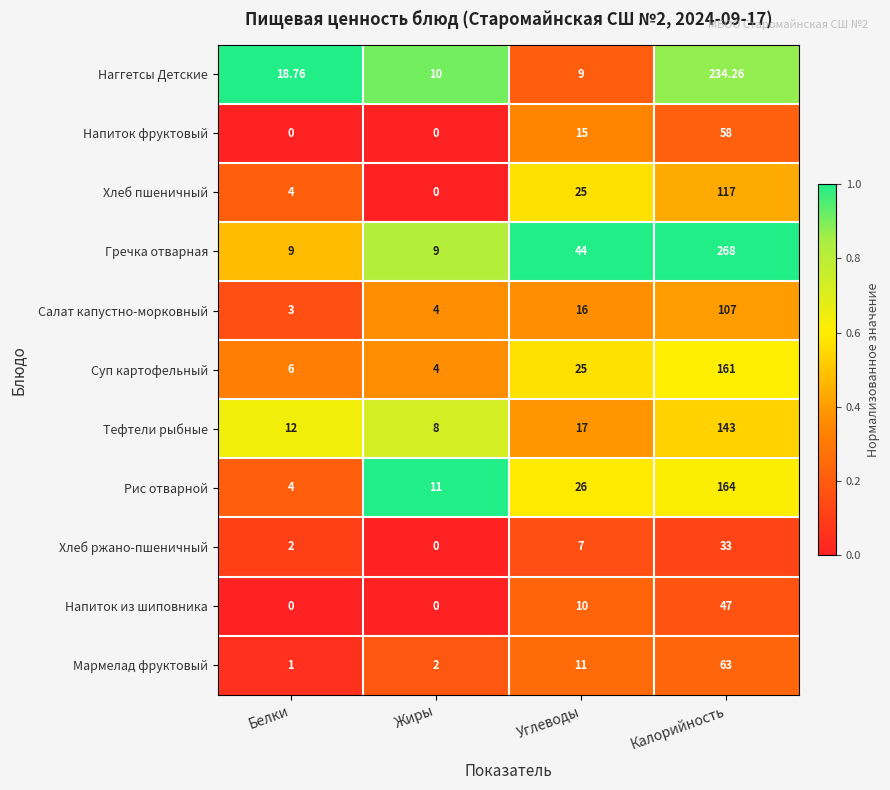

Where is Суп картофельный nearest to the value 82?

Углеводы